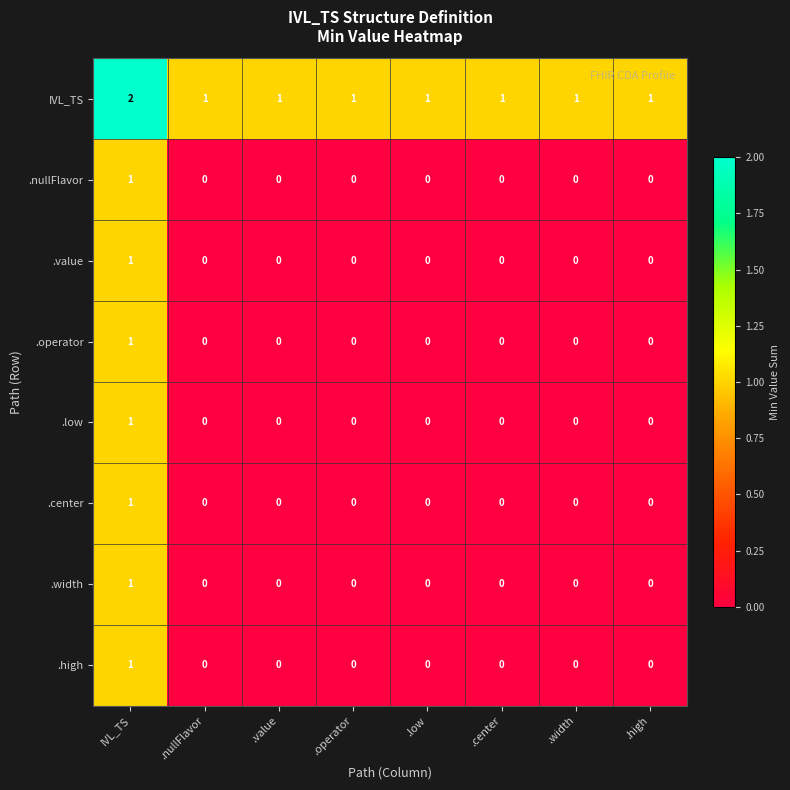

How many .width values are between 0 and 1?

8